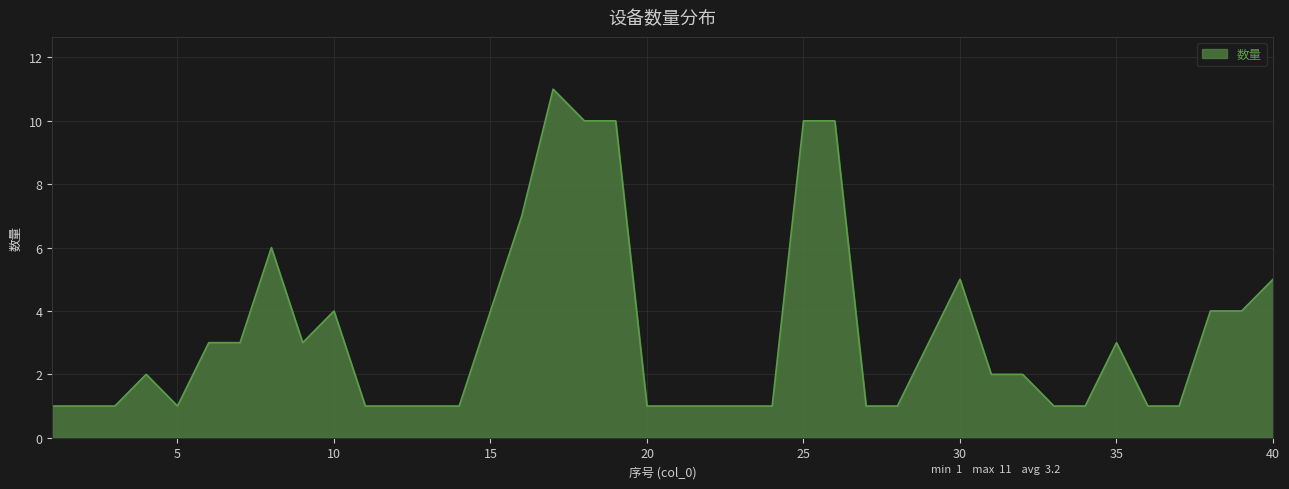

What is the greatest value displayed?

11